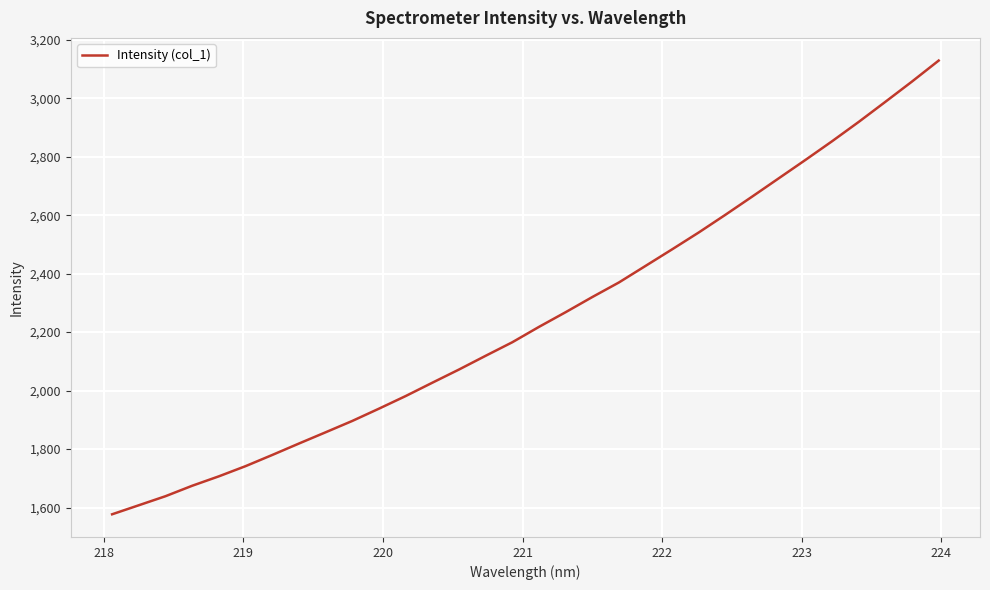

What is the maximum value shown in the chart?

3128.7